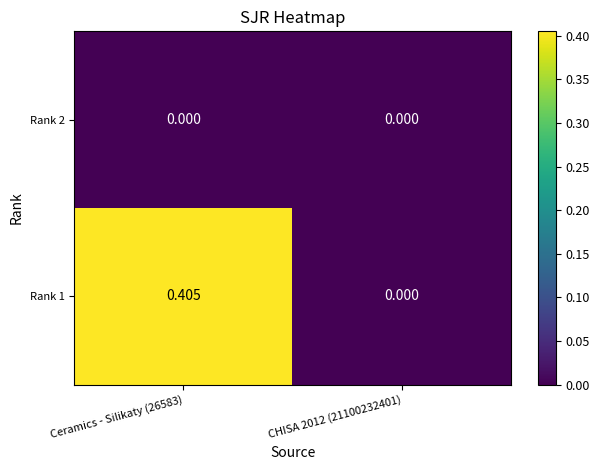

How many values in Rank 1 are above zero?

1